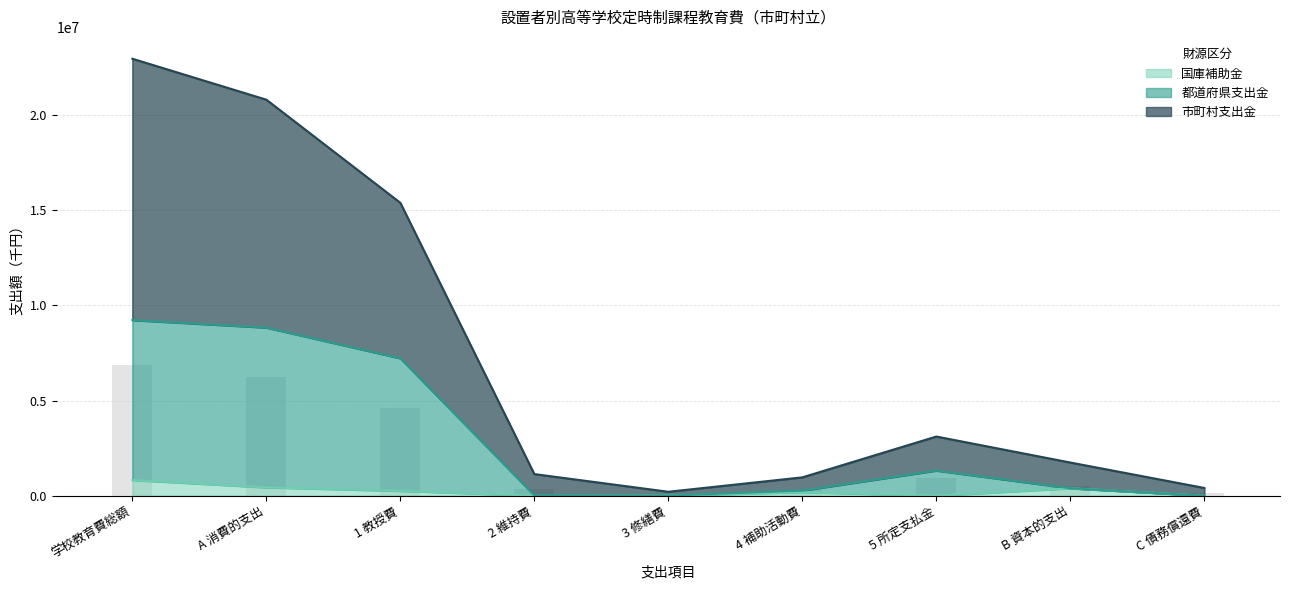

At which label does 都道府県支出金 first exceed 392617?

学校教育費総額